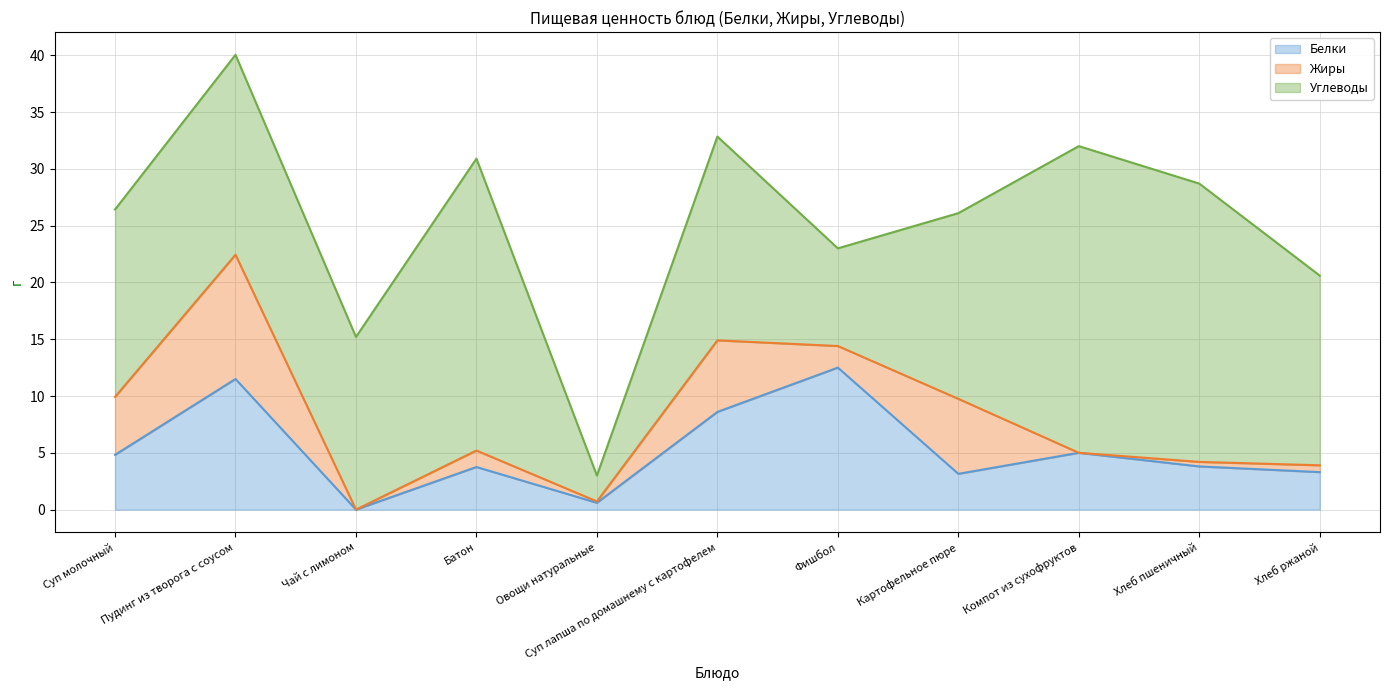

The Белки series shows 2.1 at Суп лапша по домашнему с картофелем. True or false?

False